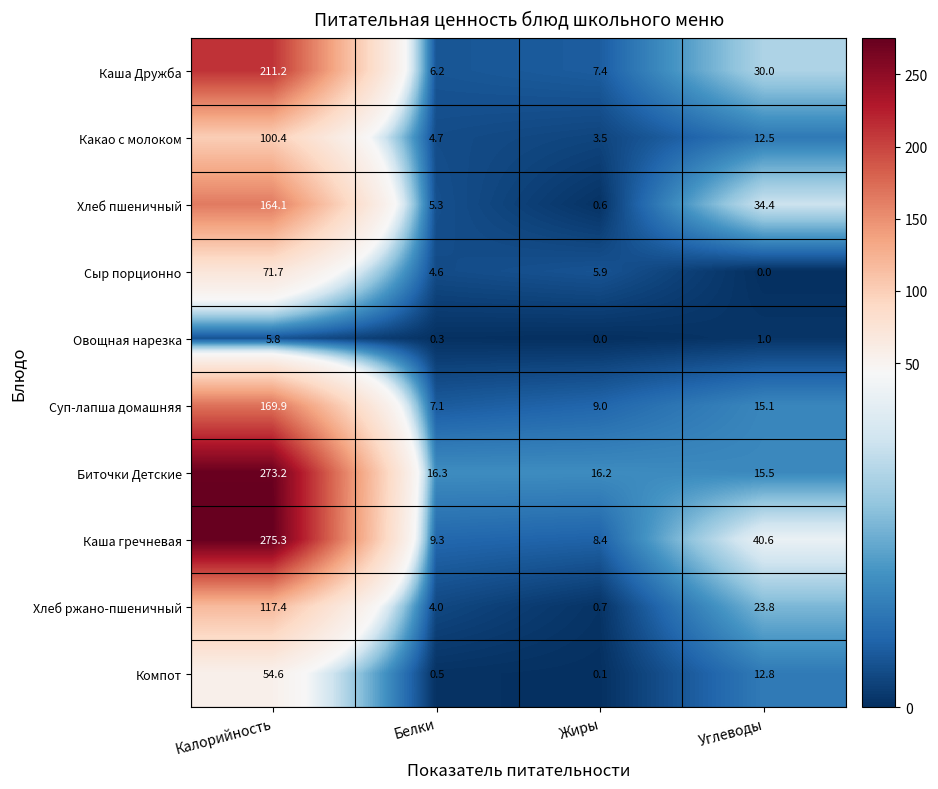

The Овощная нарезка series shows 0.2 at Углеводы. True or false?

False